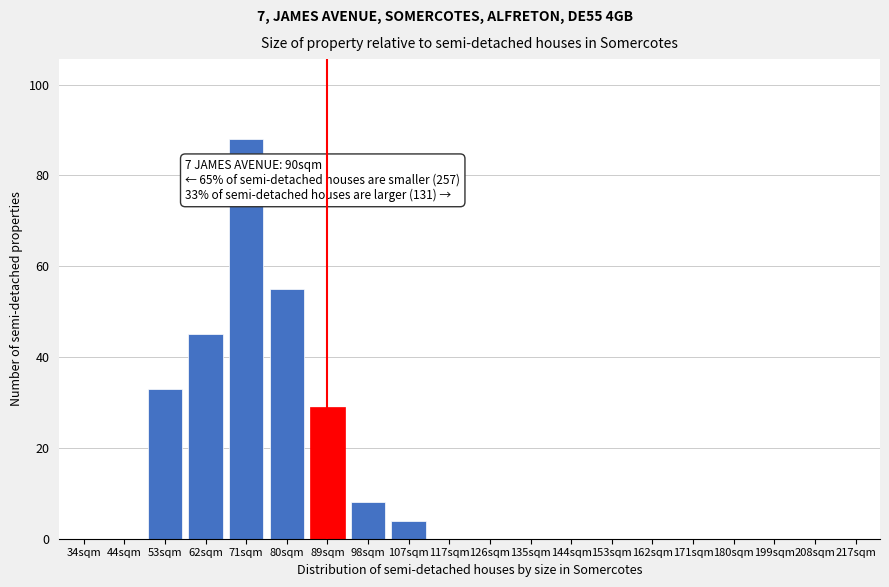

Reading left to right, transcribe all the data shown in this chart.

34sqm=0	44sqm=0	53sqm=33	62sqm=45	71sqm=88	80sqm=55	89sqm=29	98sqm=8	107sqm=4	117sqm=0	126sqm=0	135sqm=0	144sqm=0	153sqm=0	162sqm=0	171sqm=0	180sqm=0	199sqm=0	208sqm=0	217sqm=0